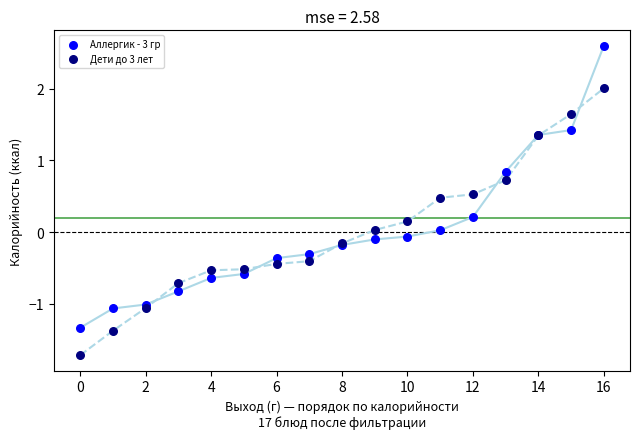

Which series reaches the maximum Y coordinate?

Аллергик - 3 гр